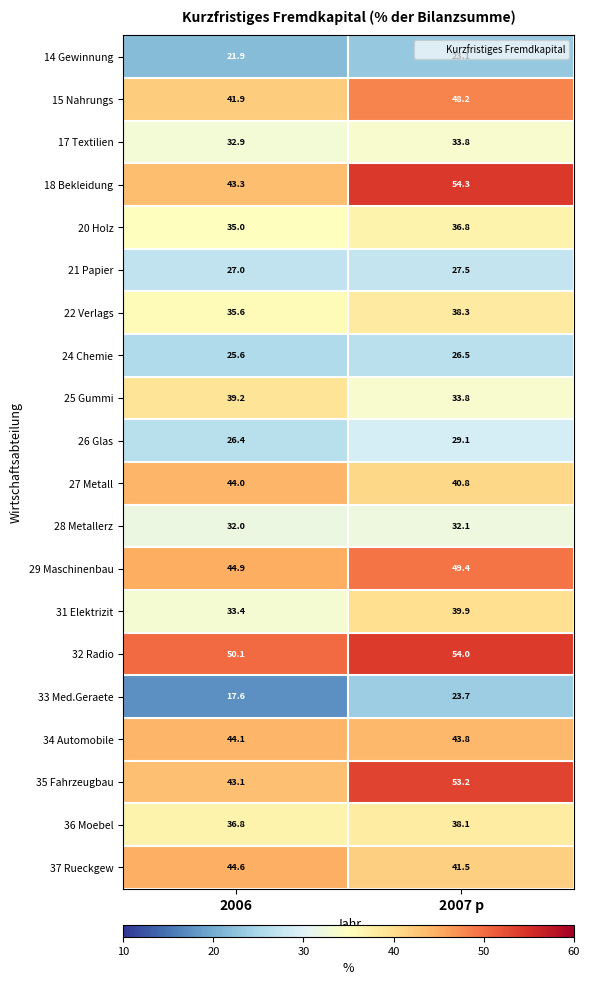

What is the smallest value displayed?

17.6